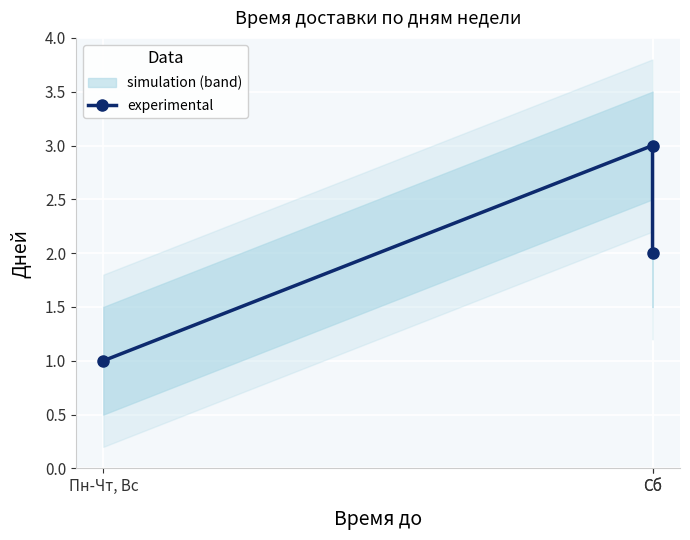

How many values are between 1 and 3?

3